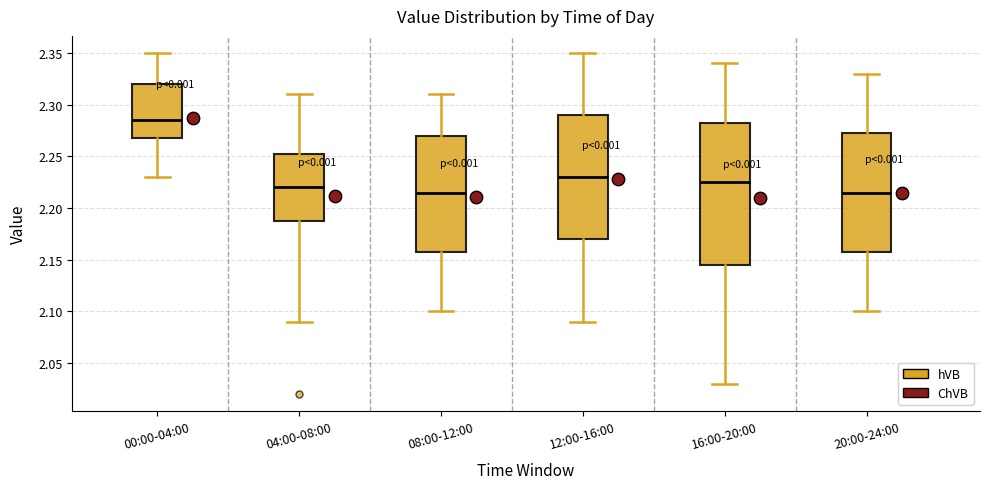

Reading left to right, read every box against the y-axis: the position of its median line, the range the box covers, and the ends of its whiskers. The values are not printed on the chart, so give them approximately, as read against the axis.

00:00-04:00: median 2.285, box 2.270 to 2.320, whiskers 2.230 to 2.350
04:00-08:00: median 2.220, box 2.190 to 2.255, whiskers 2.090 to 2.310
08:00-12:00: median 2.215, box 2.160 to 2.270, whiskers 2.100 to 2.310
12:00-16:00: median 2.230, box 2.170 to 2.290, whiskers 2.090 to 2.350
16:00-20:00: median 2.225, box 2.145 to 2.285, whiskers 2.030 to 2.340
20:00-24:00: median 2.215, box 2.160 to 2.275, whiskers 2.100 to 2.330